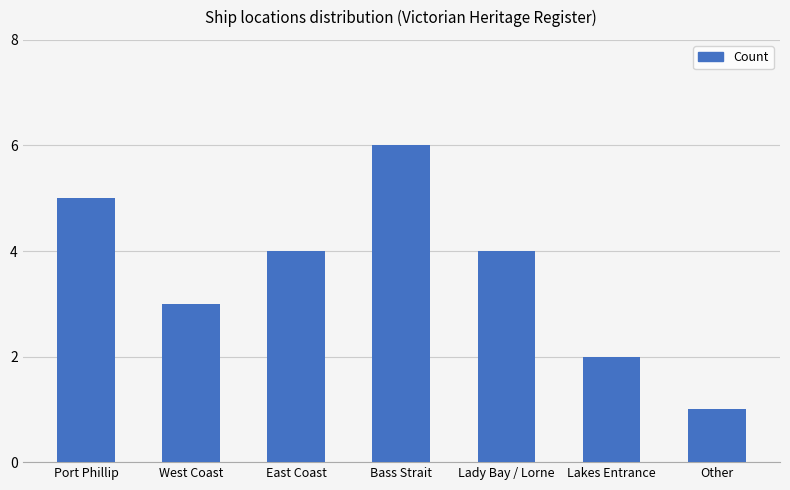

Which category has the highest value across all series?

Bass Strait